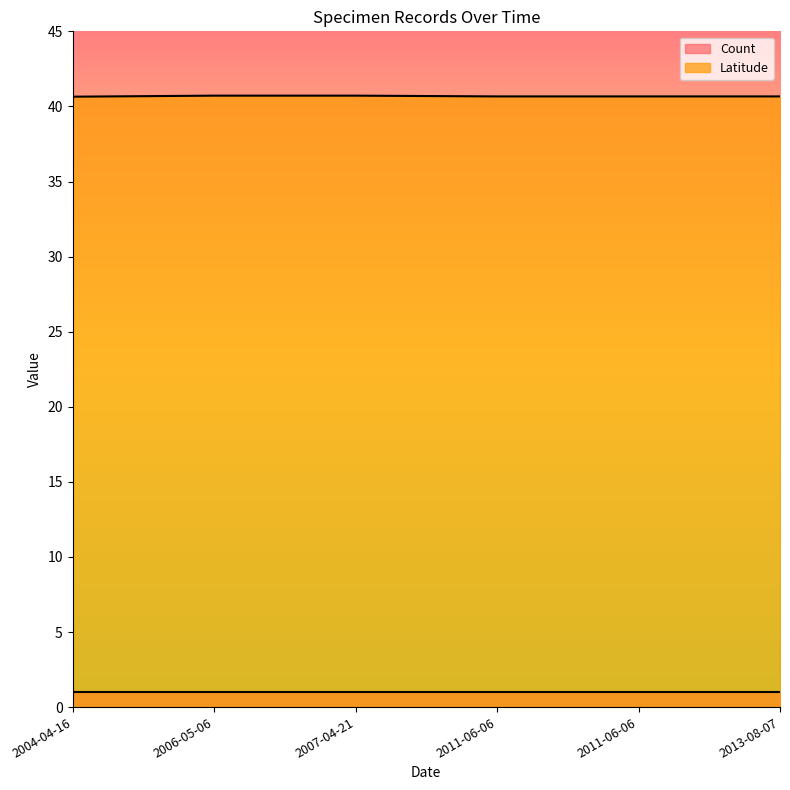

Rank the series at 2011-06-06 from lowest to highest value.

Count, Latitude